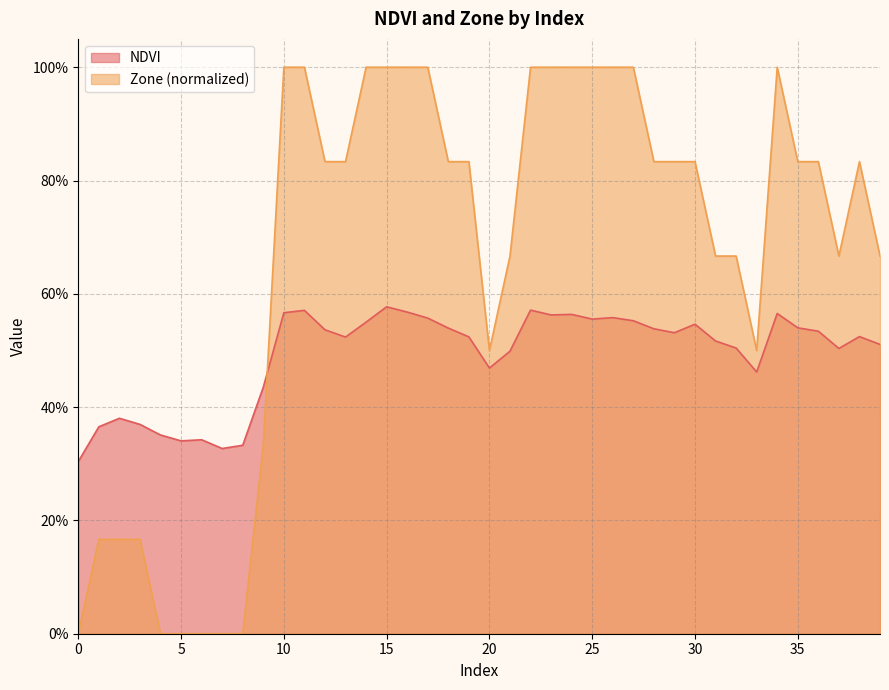

How many times do Zone and NDVI cross each other?

1